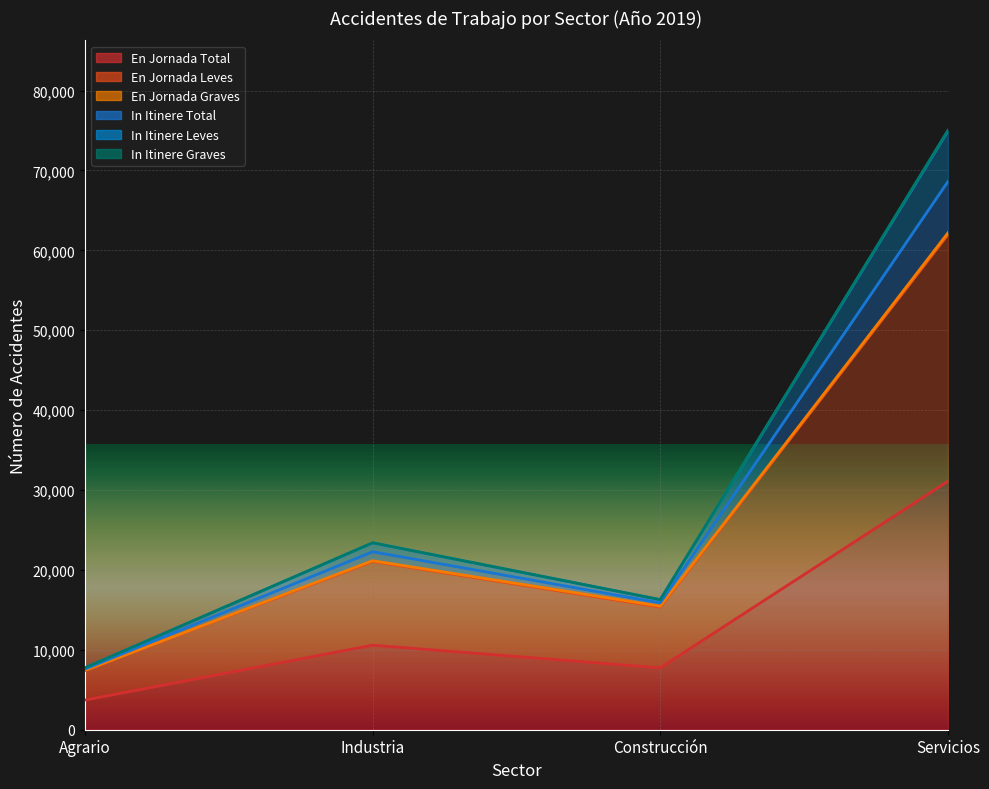

Reading left to right, what are all the values shown in this chart?

En Jornada Total: Agrario=3718	Industria=10585	Construcción=7746	Servicios=31108
En Jornada Leves: Agrario=7406	Industria=21065	Construcción=15353	Servicios=61979
In Itinere Total: Agrario=7753	Industria=23402	Construcción=16280	Servicios=75034
In Itinere Leves: Agrario=7750	Industria=23391	Construcción=16275	Servicios=74940
In Itinere Graves: Agrario=7591	Industria=22281	Construcción=15879	Servicios=68618